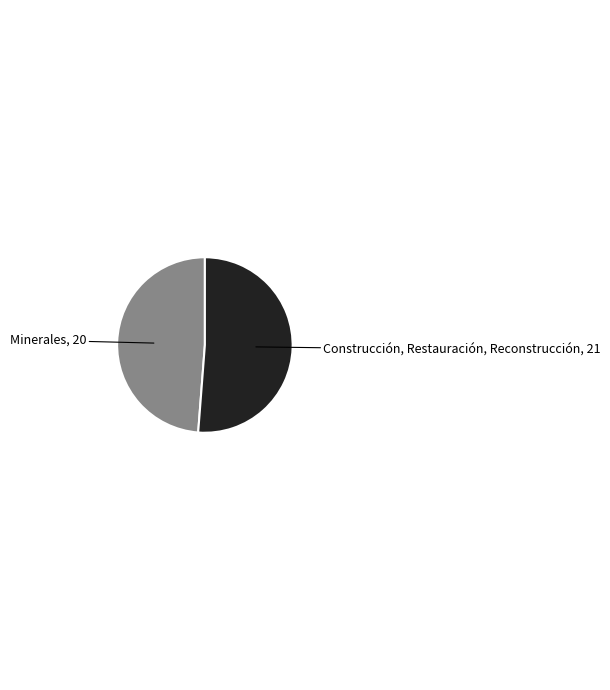

Is it true that Construcción, Restauración, Reconstrucción is 66% of the pie?

False